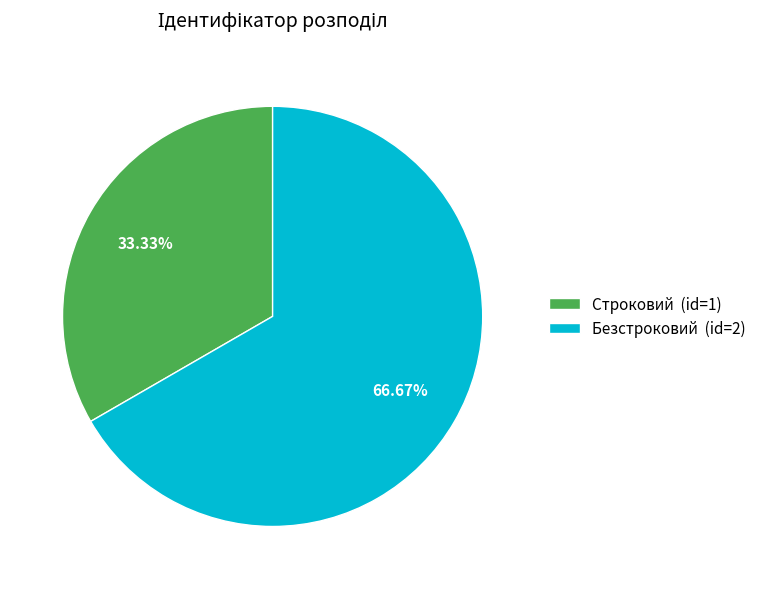

Between Безстроковий (id=2) and Строковий (id=1), which is larger?

Безстроковий (id=2)